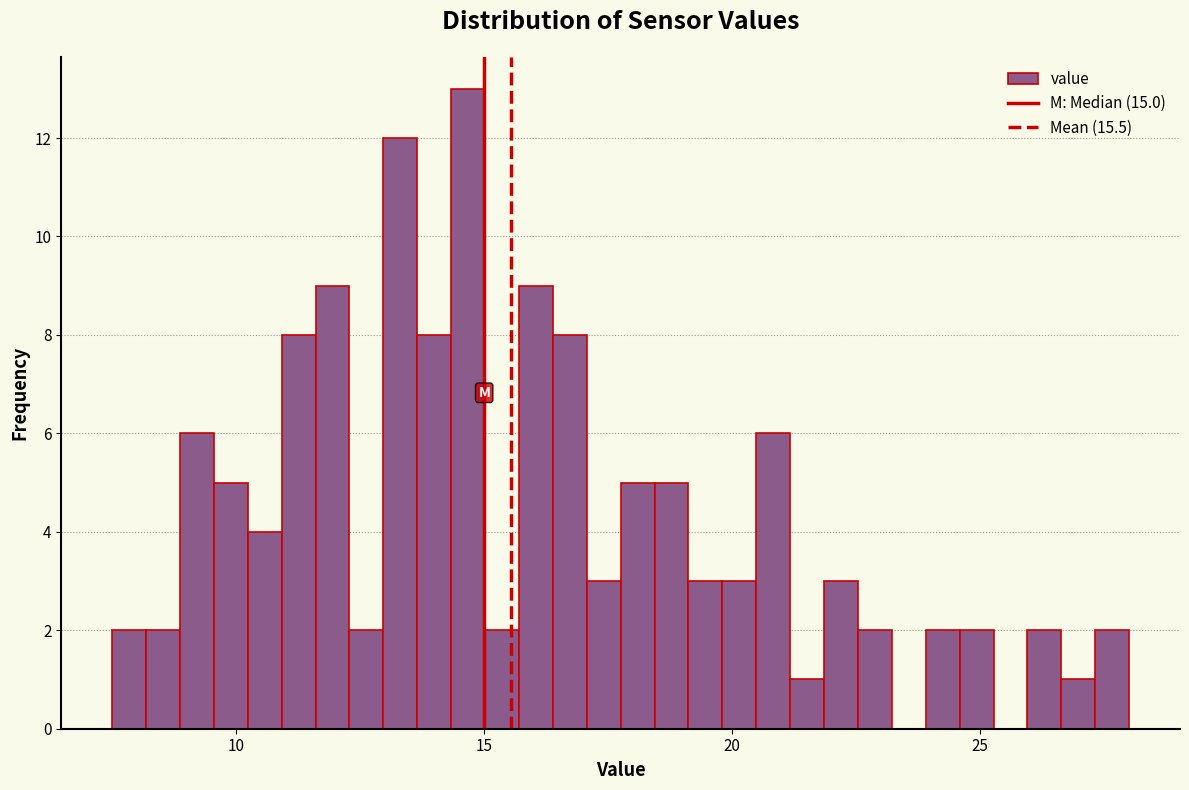

Read against the x-axis, roughly where is the centre of the tallest bar?

14.5